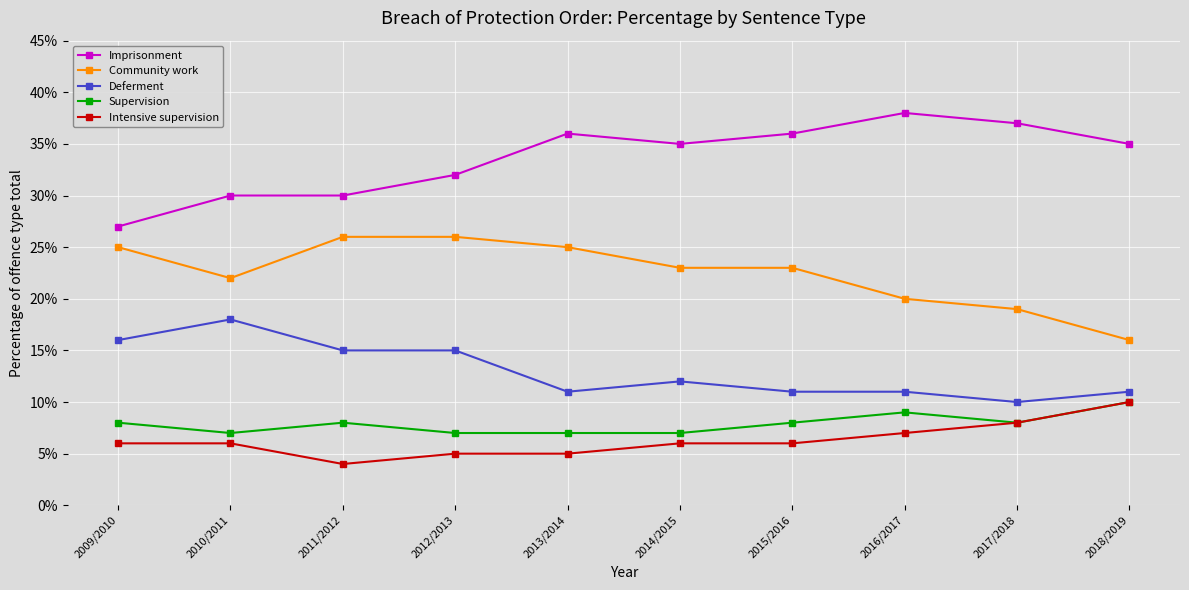

True or false: Community work and Supervision intersect in this chart.

False